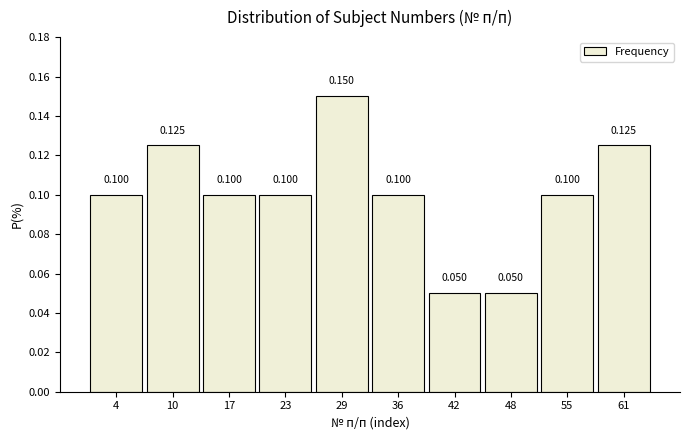

Over which range of the x-axis is the bar tallest?

26.2 to 32.5